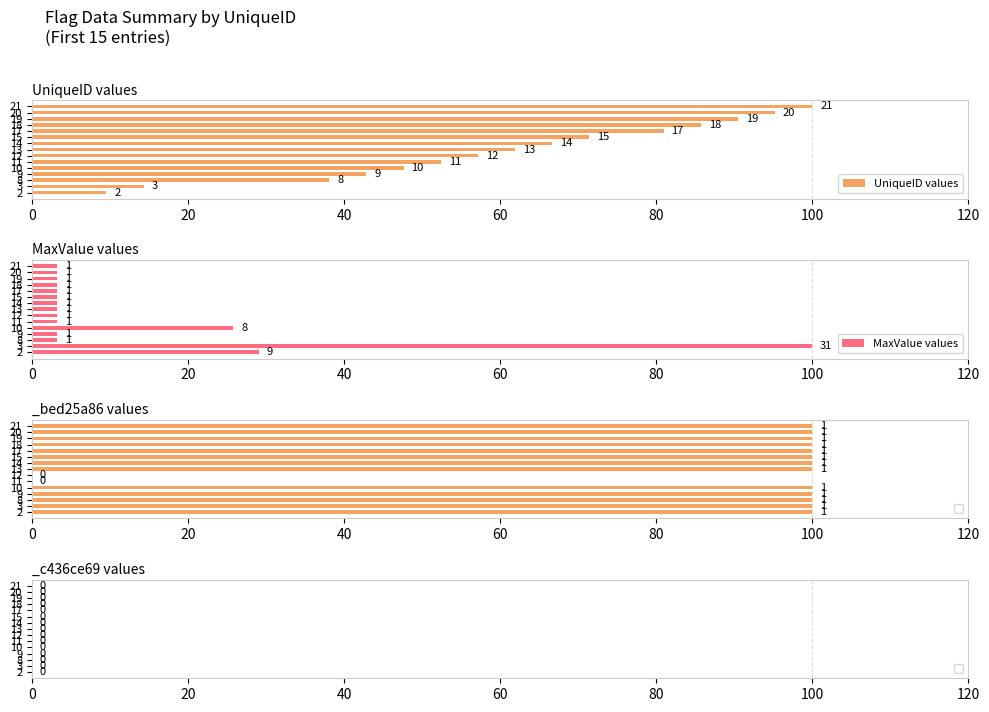

What is the label of the 6th bar from the right?

9